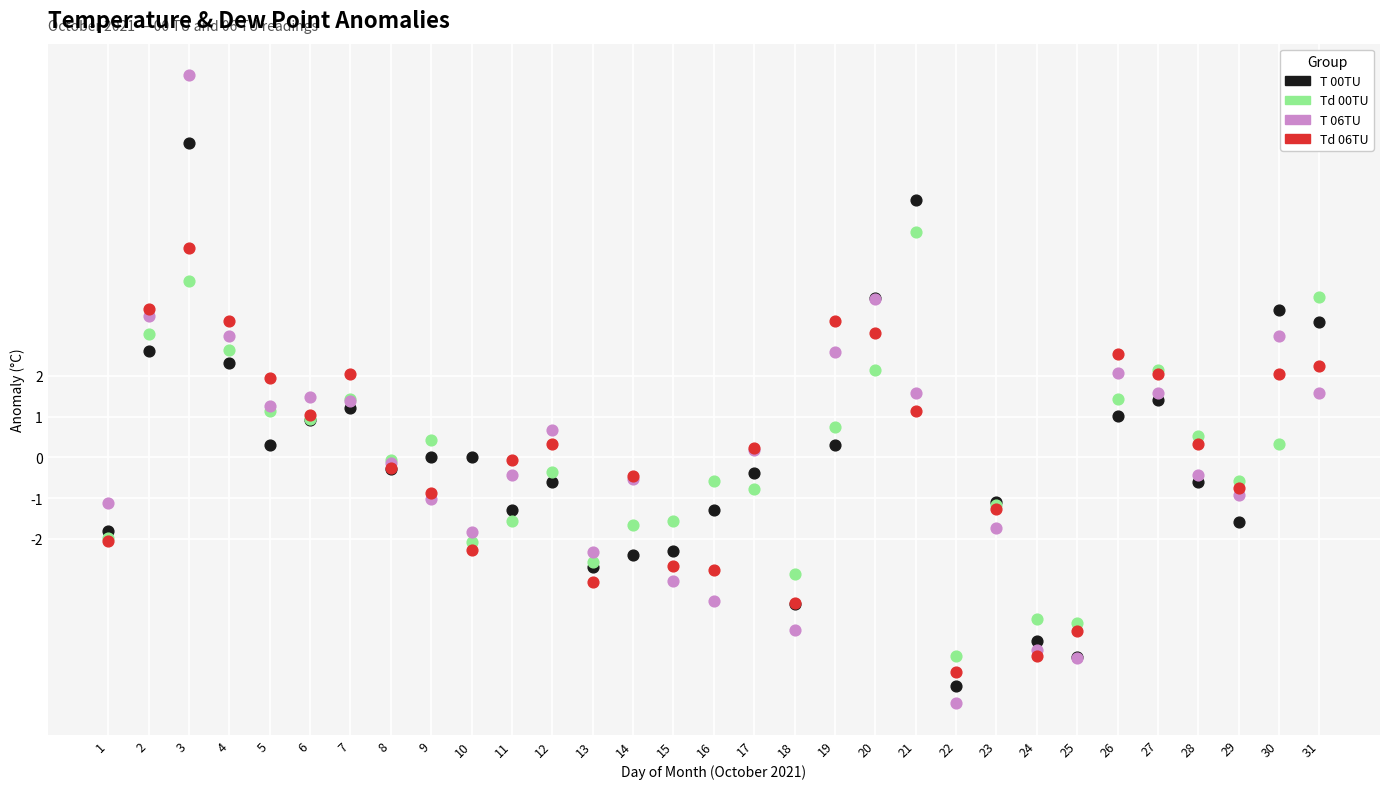

Which series contains the highest Y value?

T 06TU